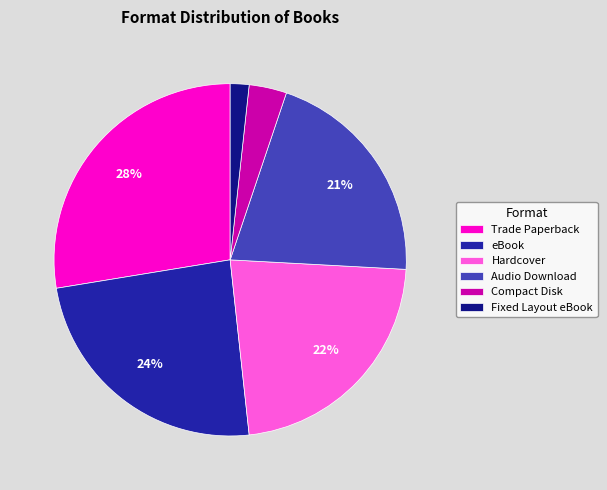

How many segments does this pie chart have?

6